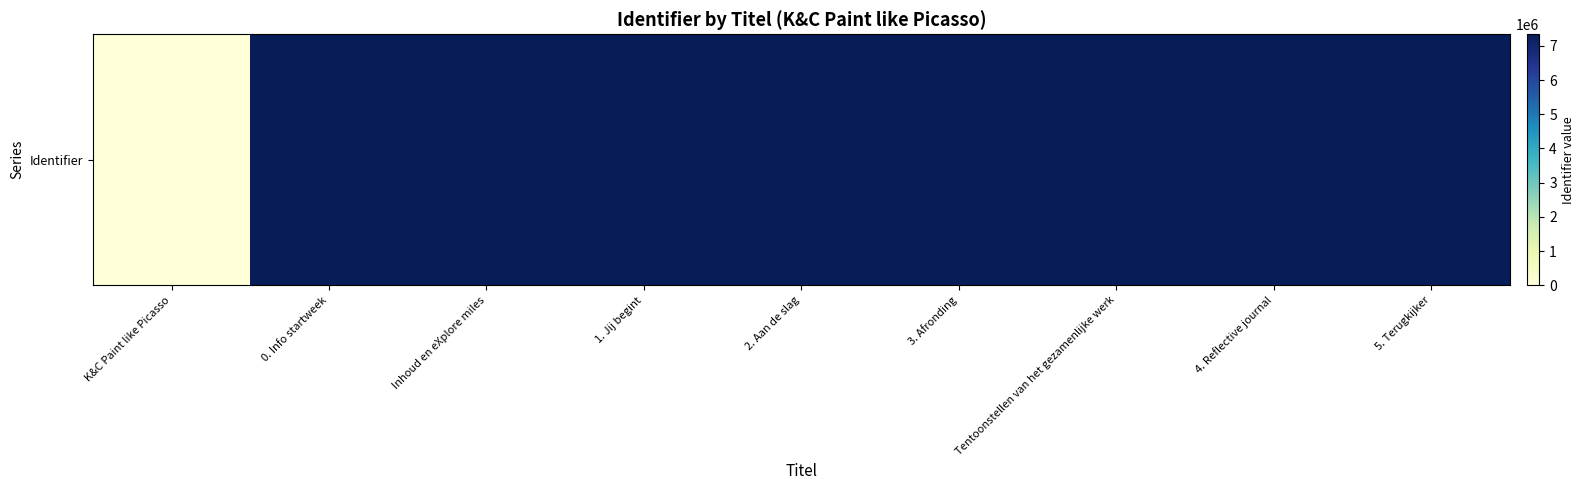

How many bars are there in total?

9